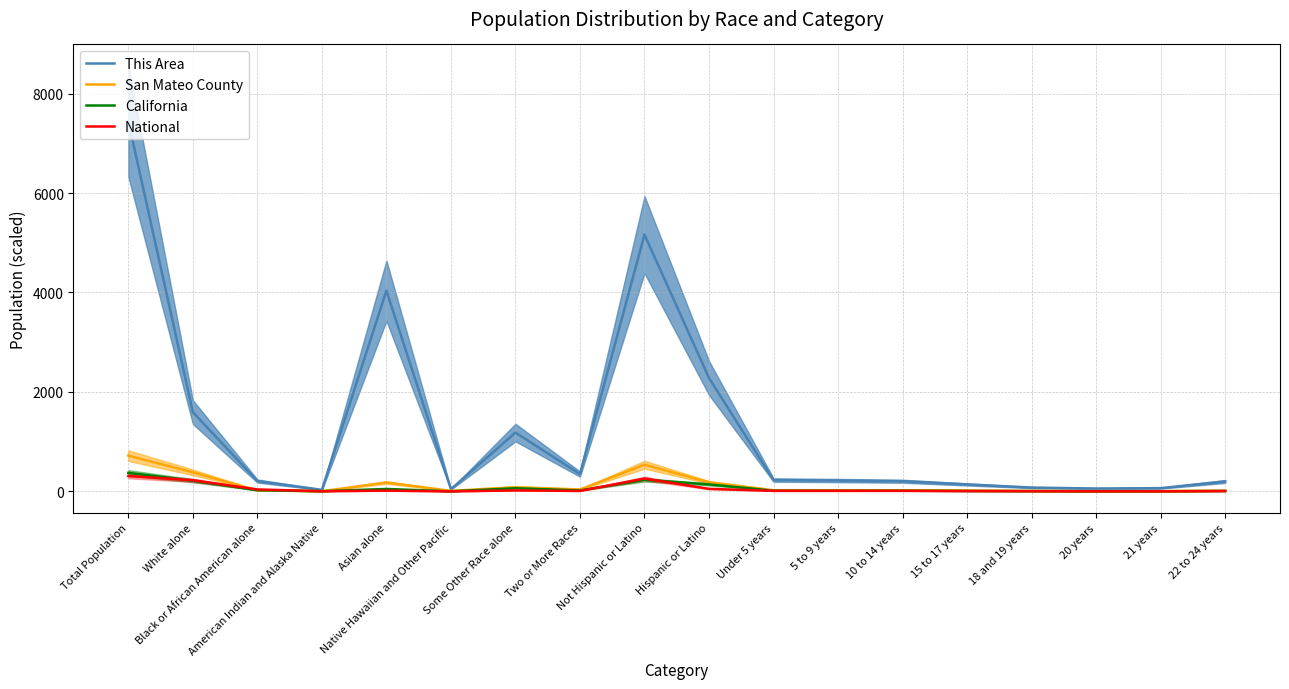

True or false: This Area has more than 2 points higher than both neighbors.

True